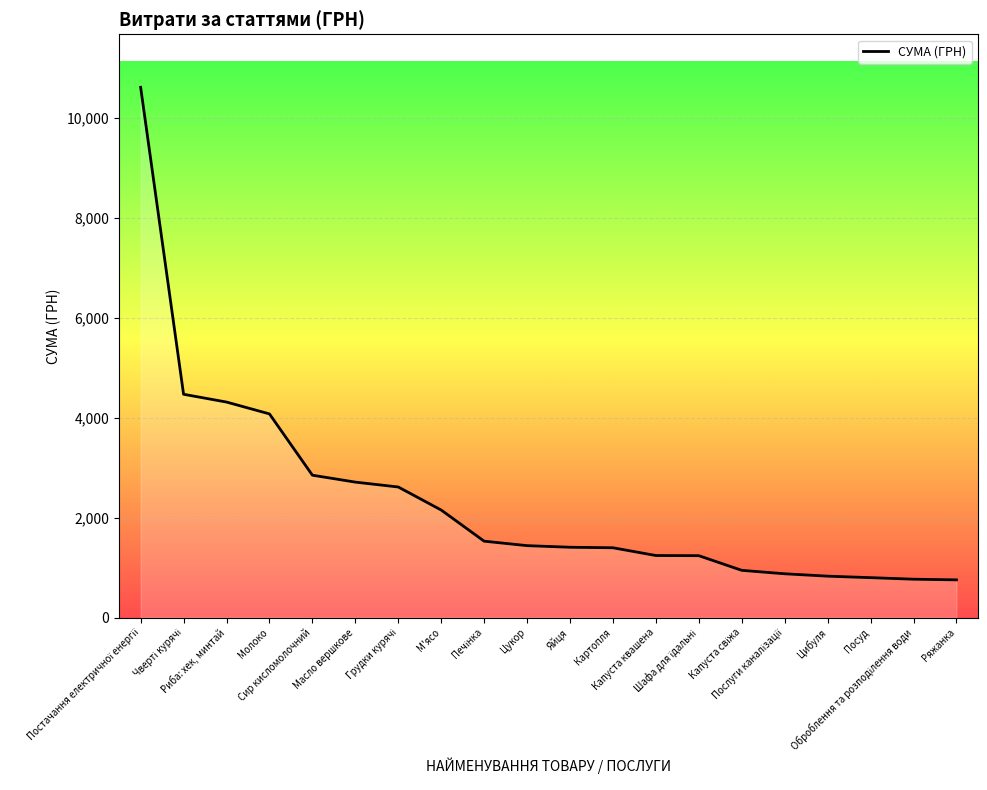

What is the greatest value displayed?

10614.0